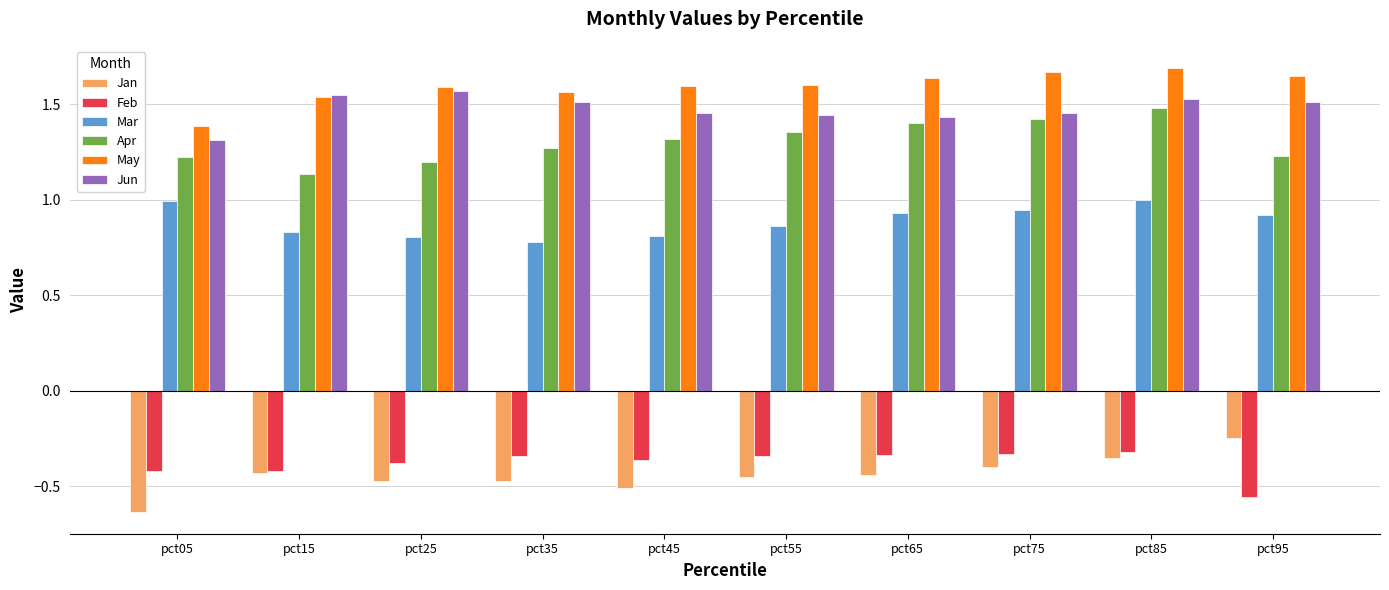

What is the difference between the maximum and minimum values in the May series?

0.3